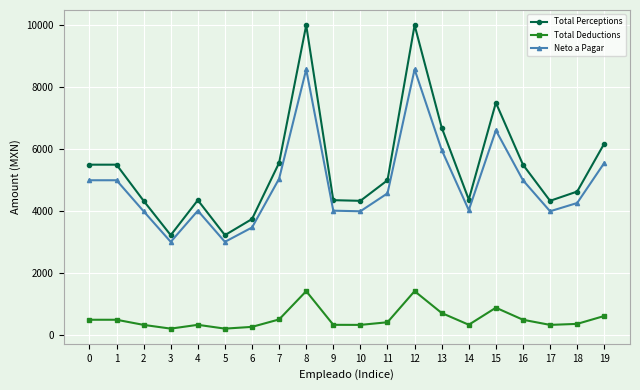

True or false: Total Perceptions and Total Deductions intersect in this chart.

False